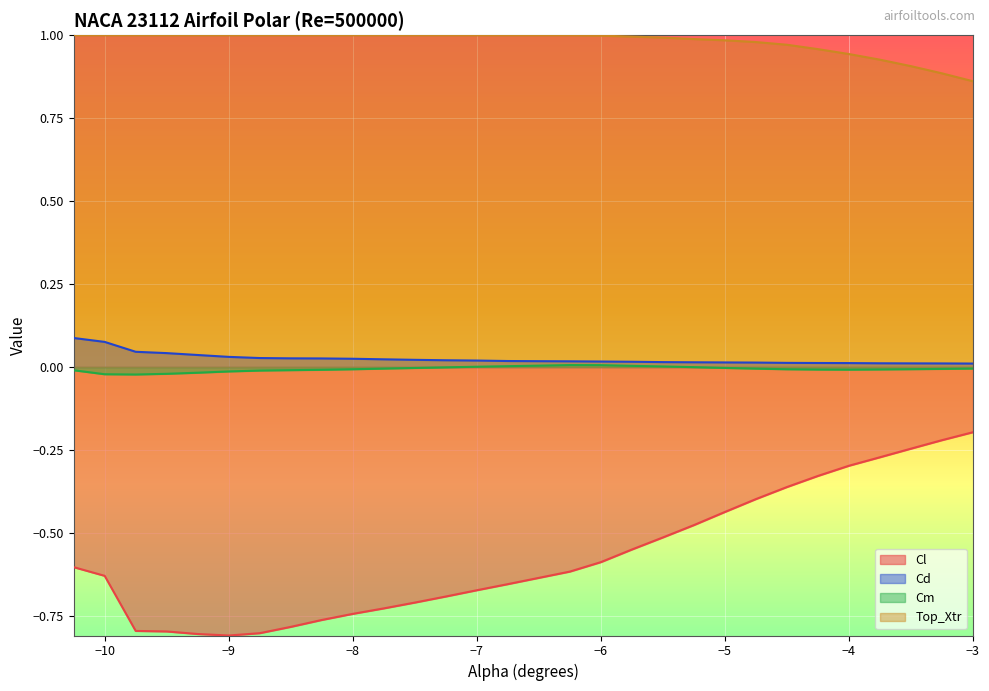

Is it true that Cl equals -1.2 at -7.75?

False